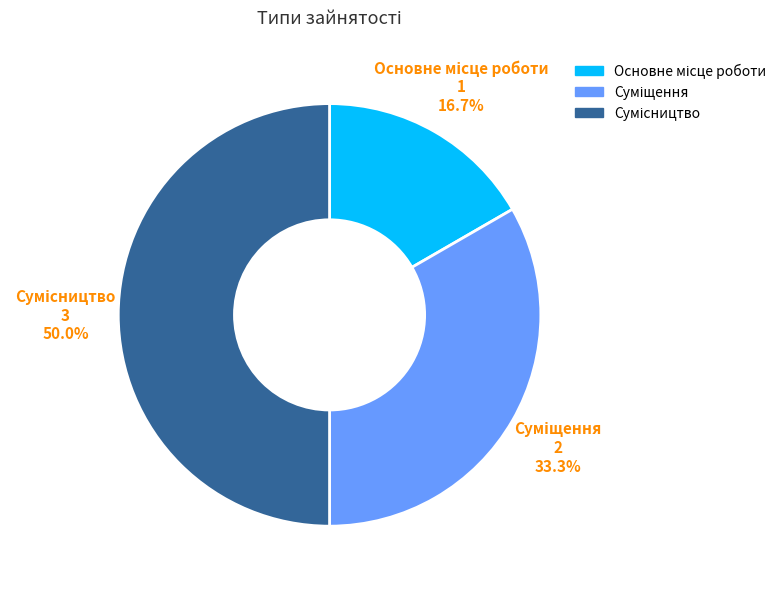

What is the total percentage of Основне місце роботи and Суміщення?

50.0%